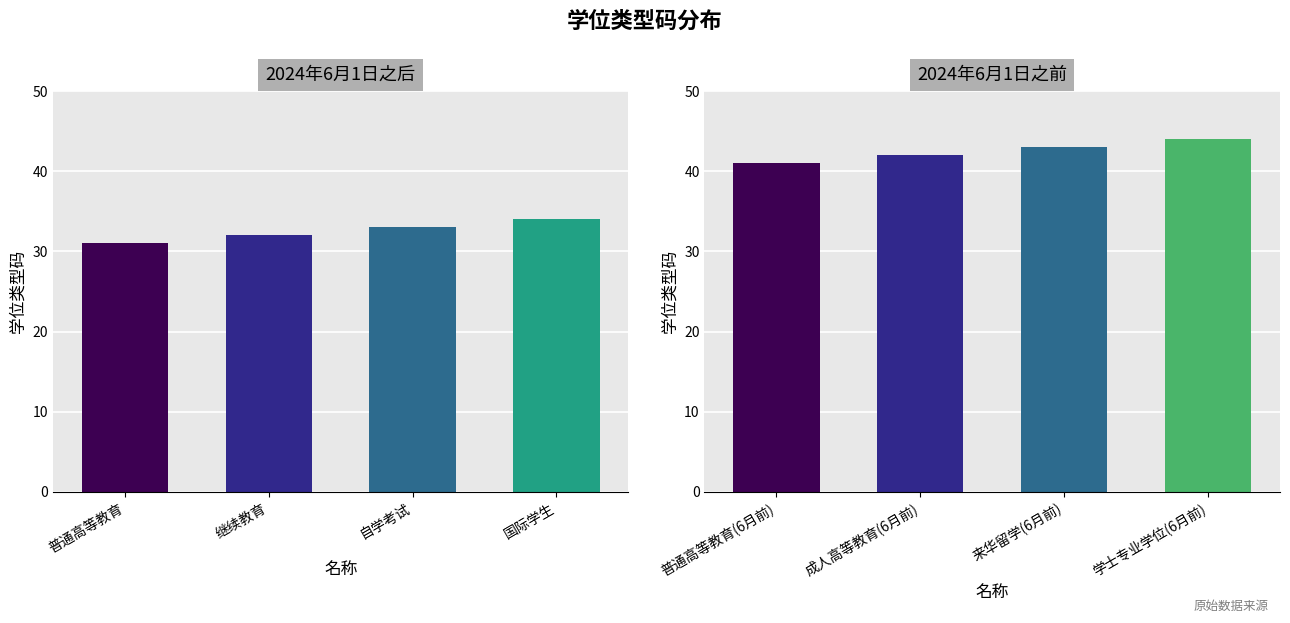

What position from the left is 自学考试?

3